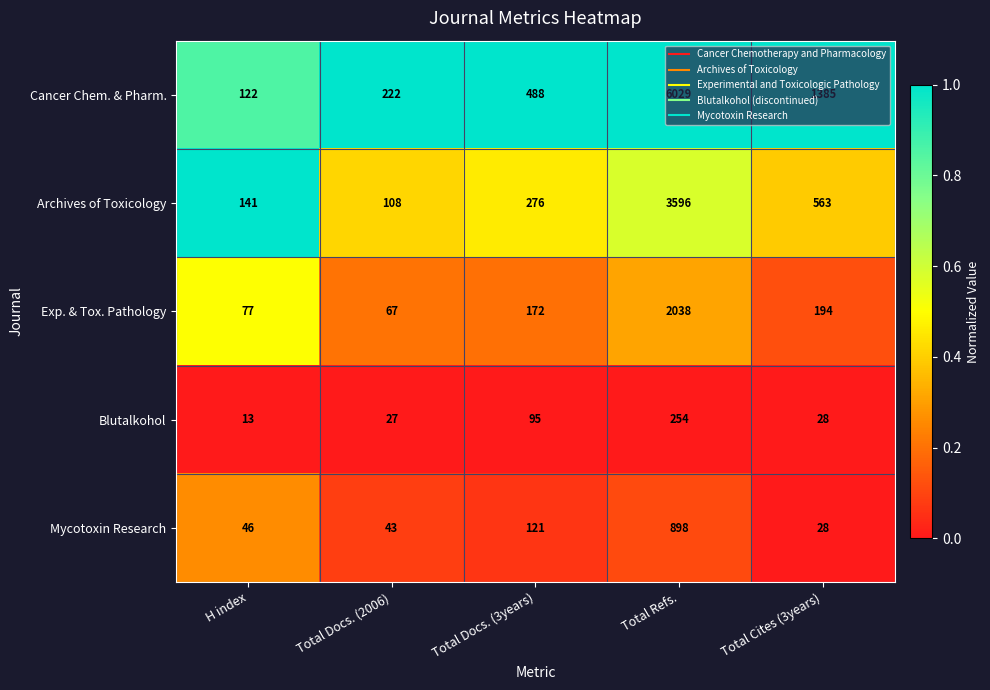

Which category has the highest value across all series?

Total Refs.